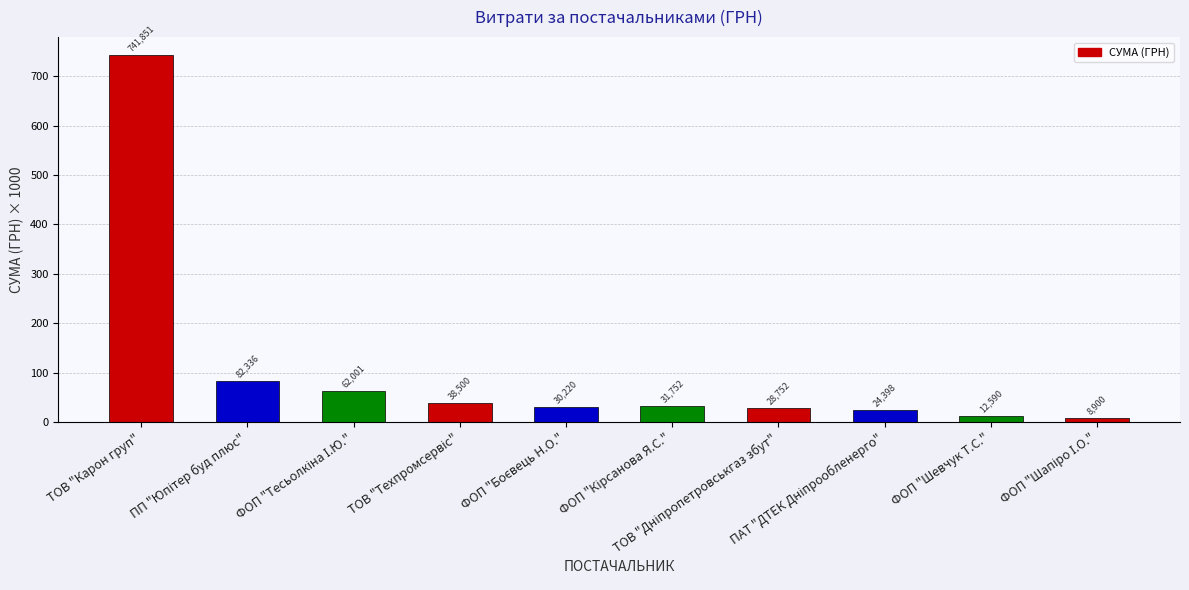

What is the average value?

106130.0